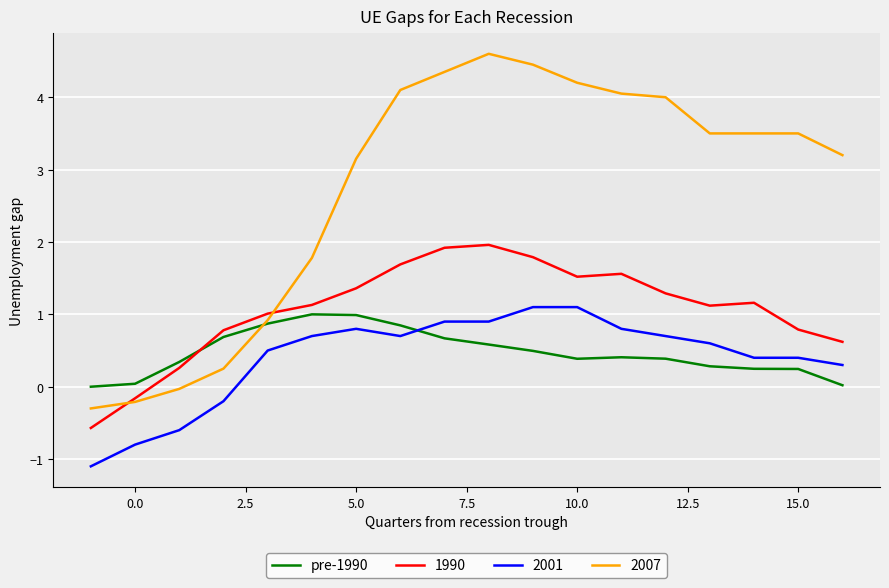

What is the maximum value shown in the chart?

4.6